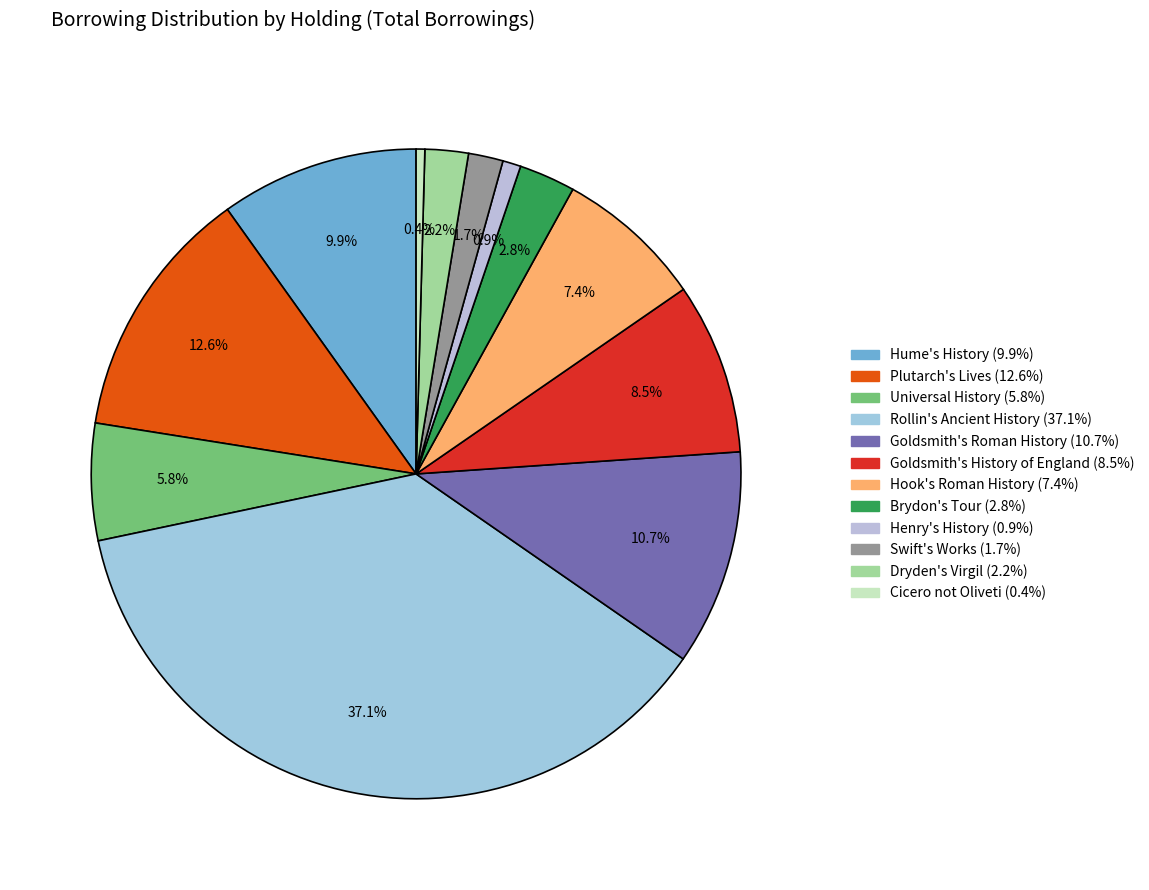

Is it true that Goldsmith's Roman History is 11% of the pie?

True